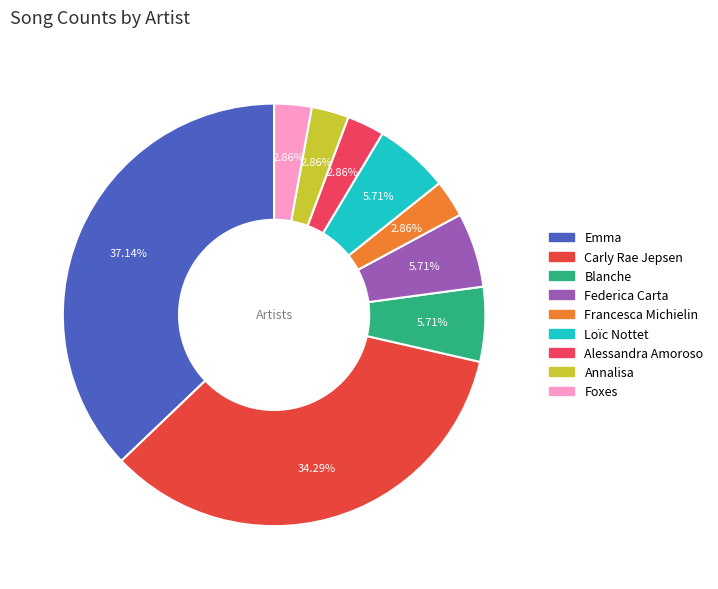

What percentage is the Carly Rae Jepsen slice, to the nearest percent?

34%